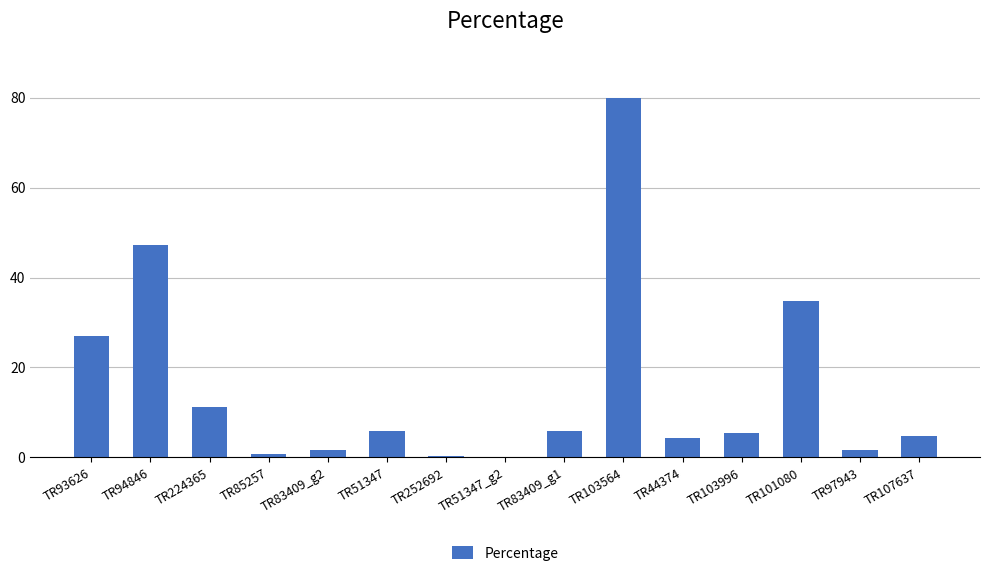

How many categories are shown in the chart?

15